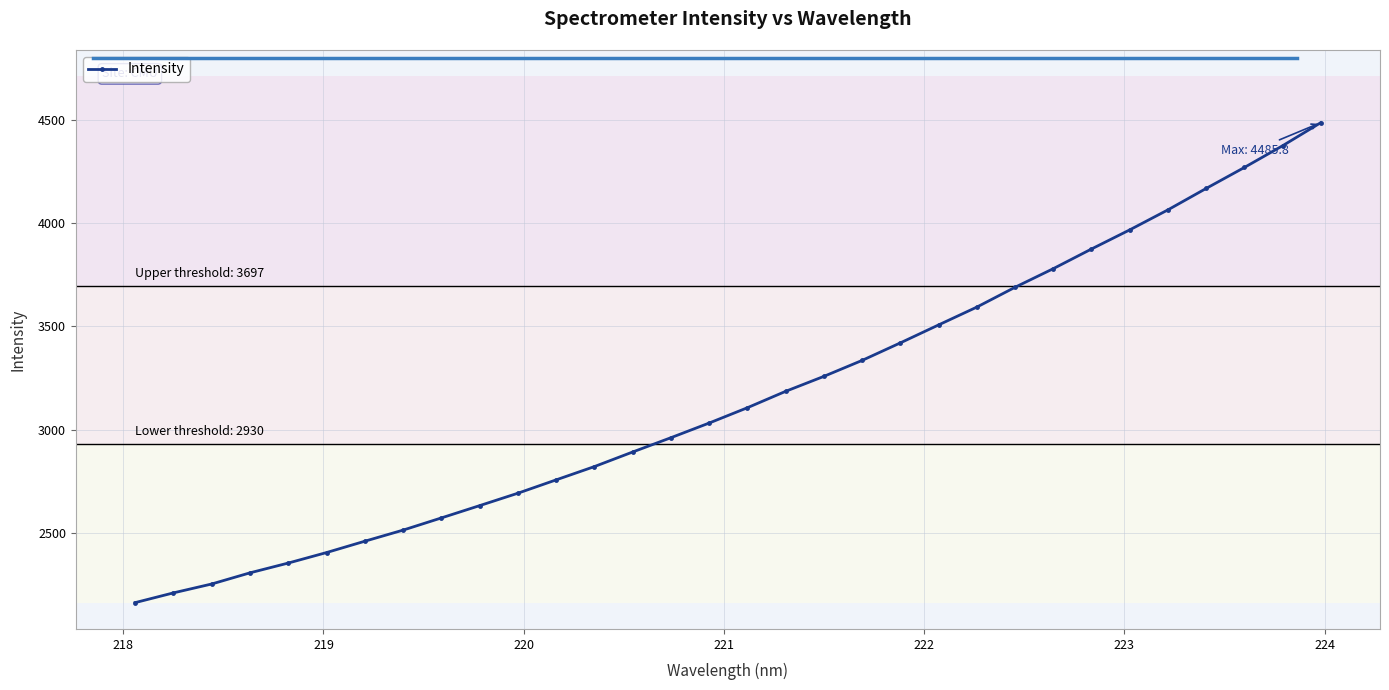

What is the average value?

3160.4